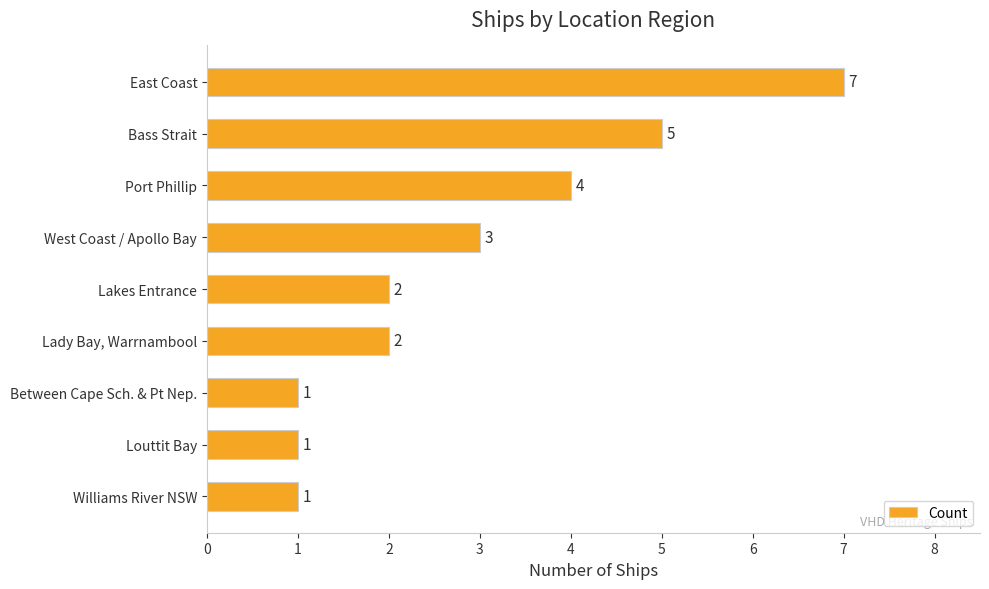

Does the chart contain any negative values?

No